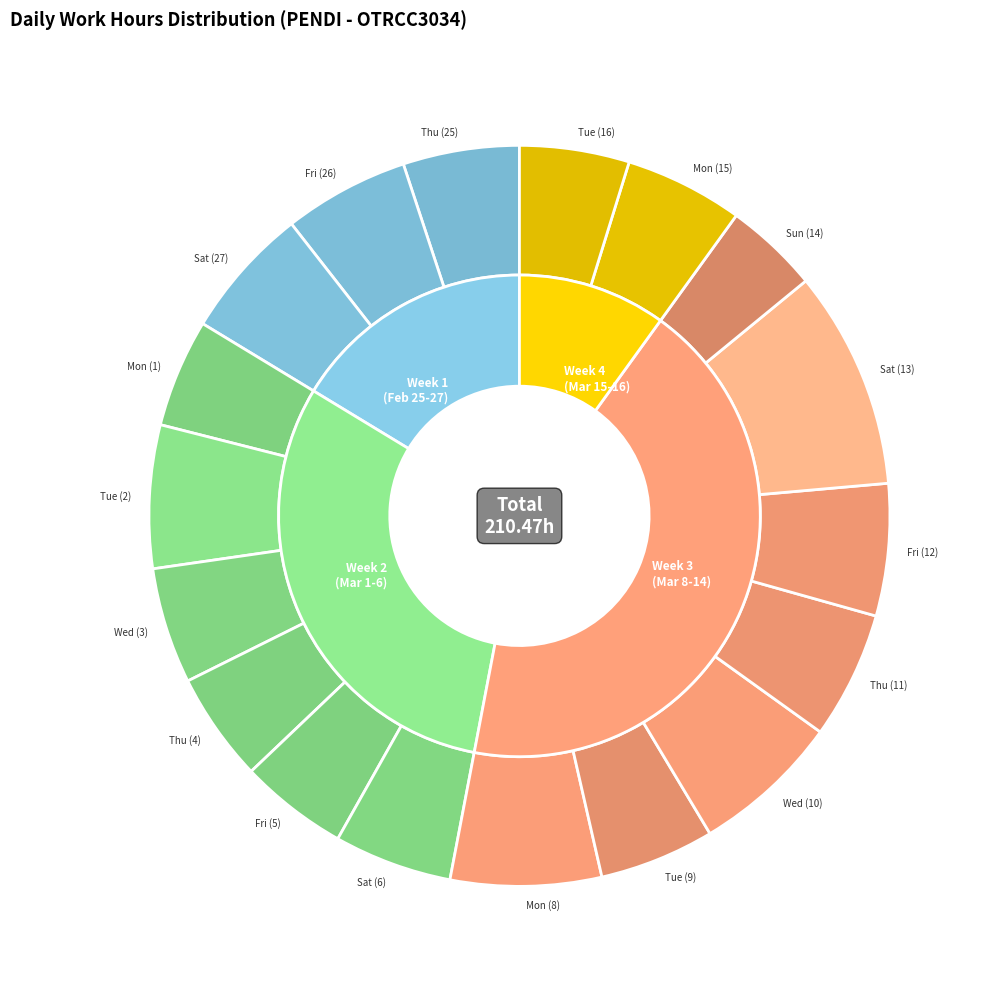

Is it true that Thu (25) is 20% of the pie?

False